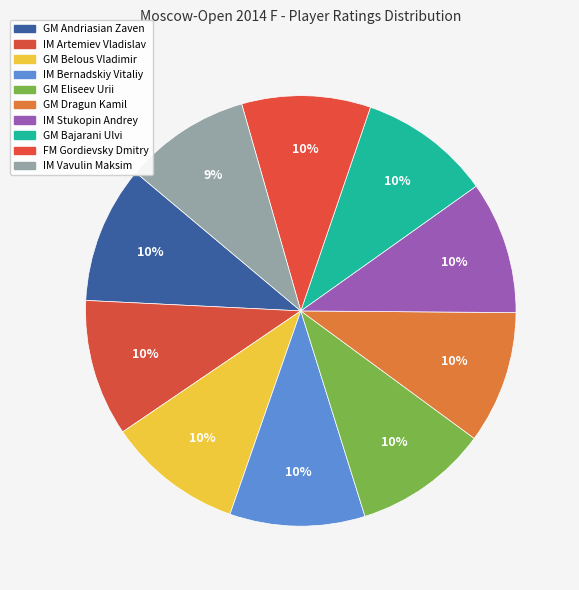

How many segments does this pie chart have?

10